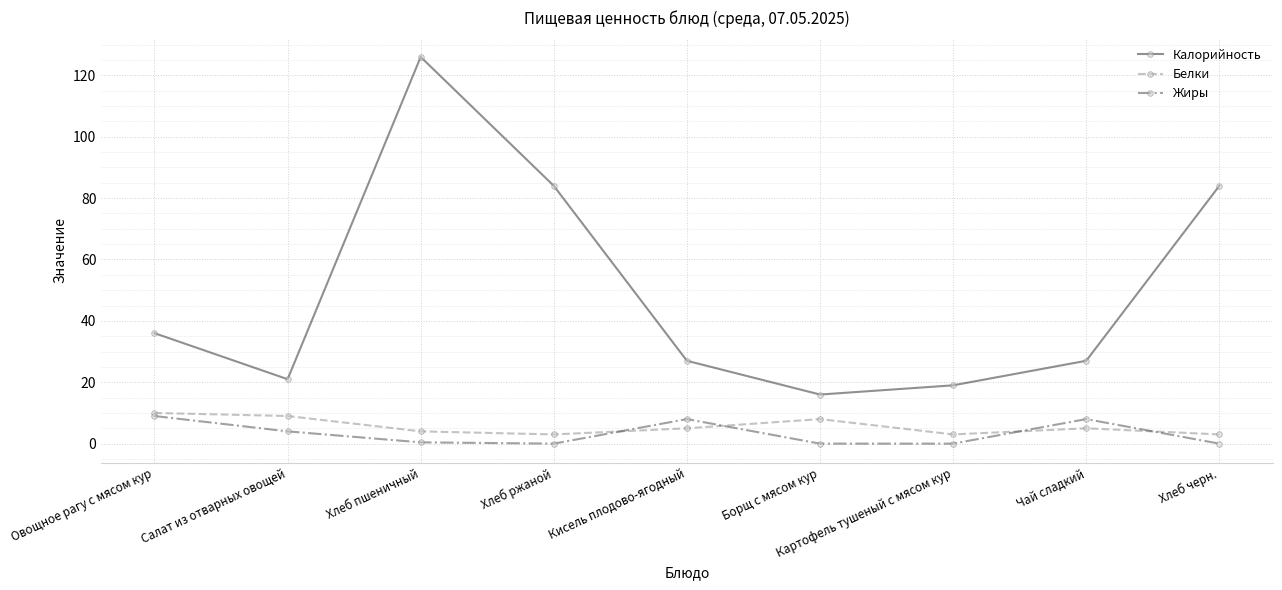

At how many categories does at least one series exceed 7?

9